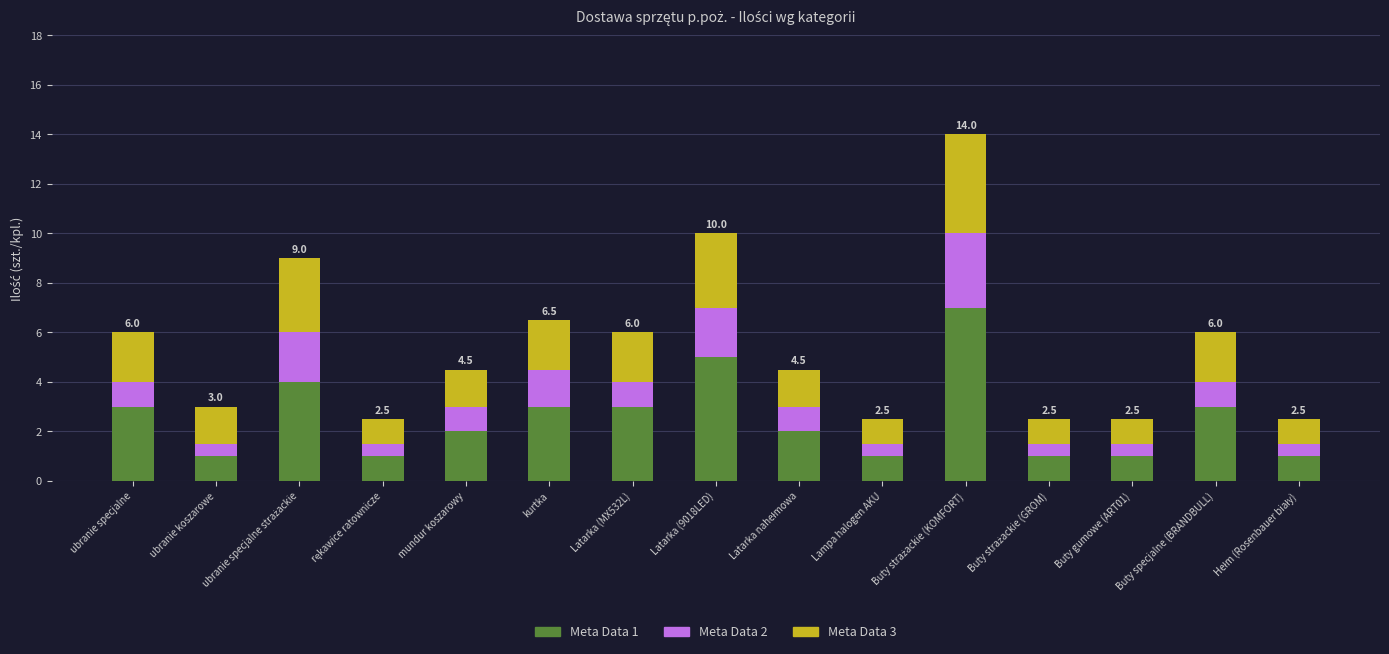

What is the highest value of the Meta Data 1 series?

7.0